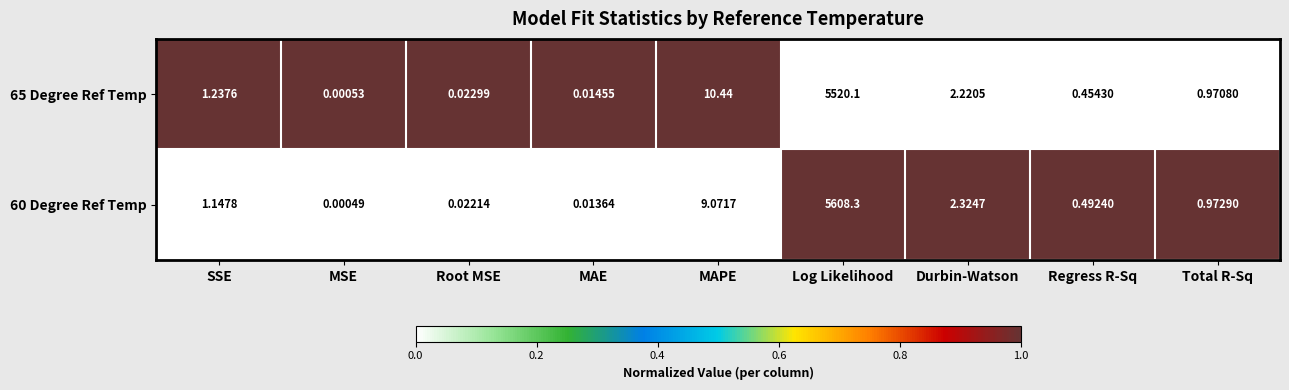

List the labels in order of 65 Degree Ref Temp value, smallest first.

MSE, MAE, Root MSE, Regress R-Sq, Total R-Sq, SSE, Durbin-Watson, MAPE, Log Likelihood